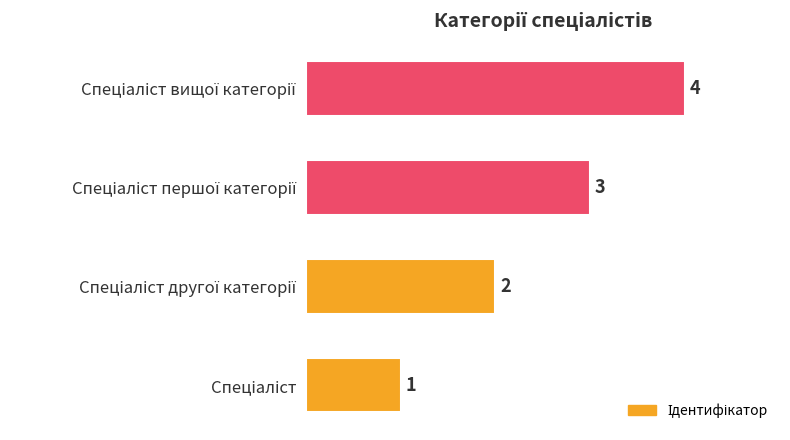

What is the greatest value displayed?

4